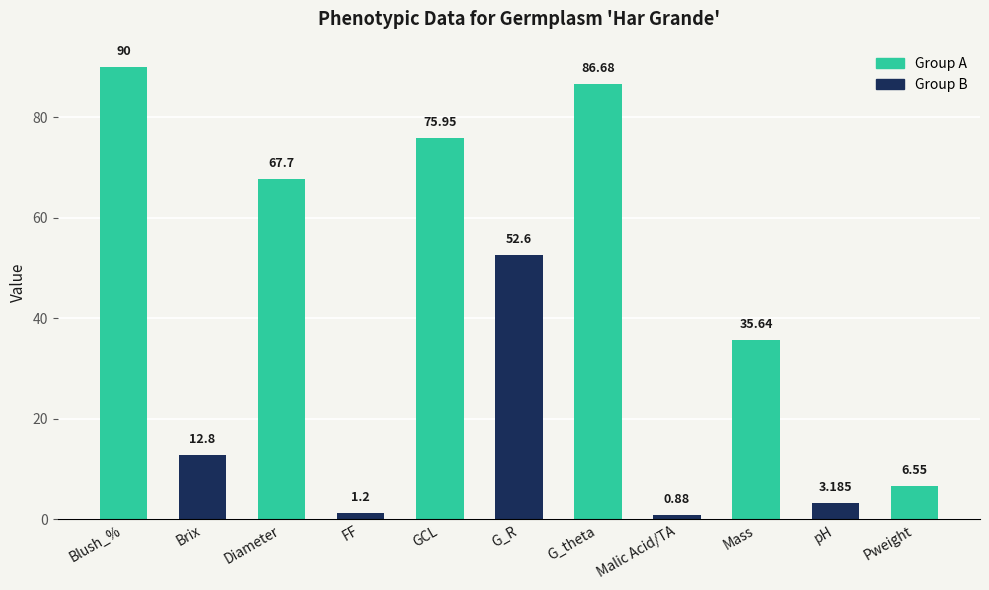

How many data points are less than 35?

5